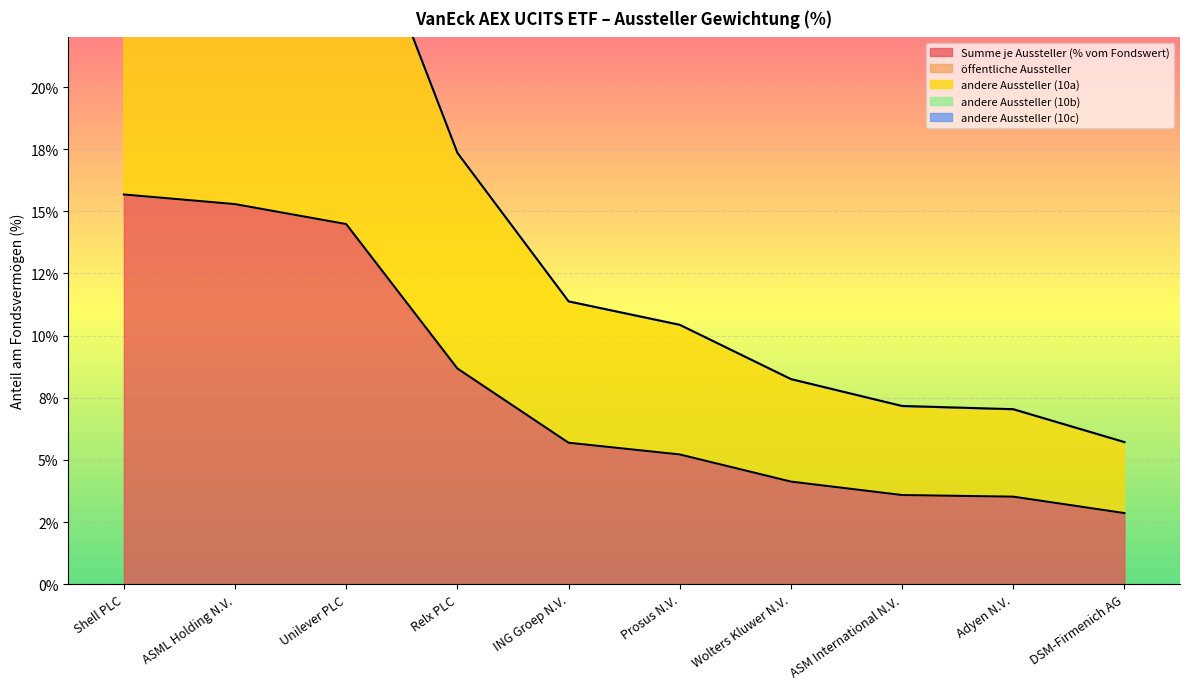

Which category has the highest value across all series?

Shell PLC